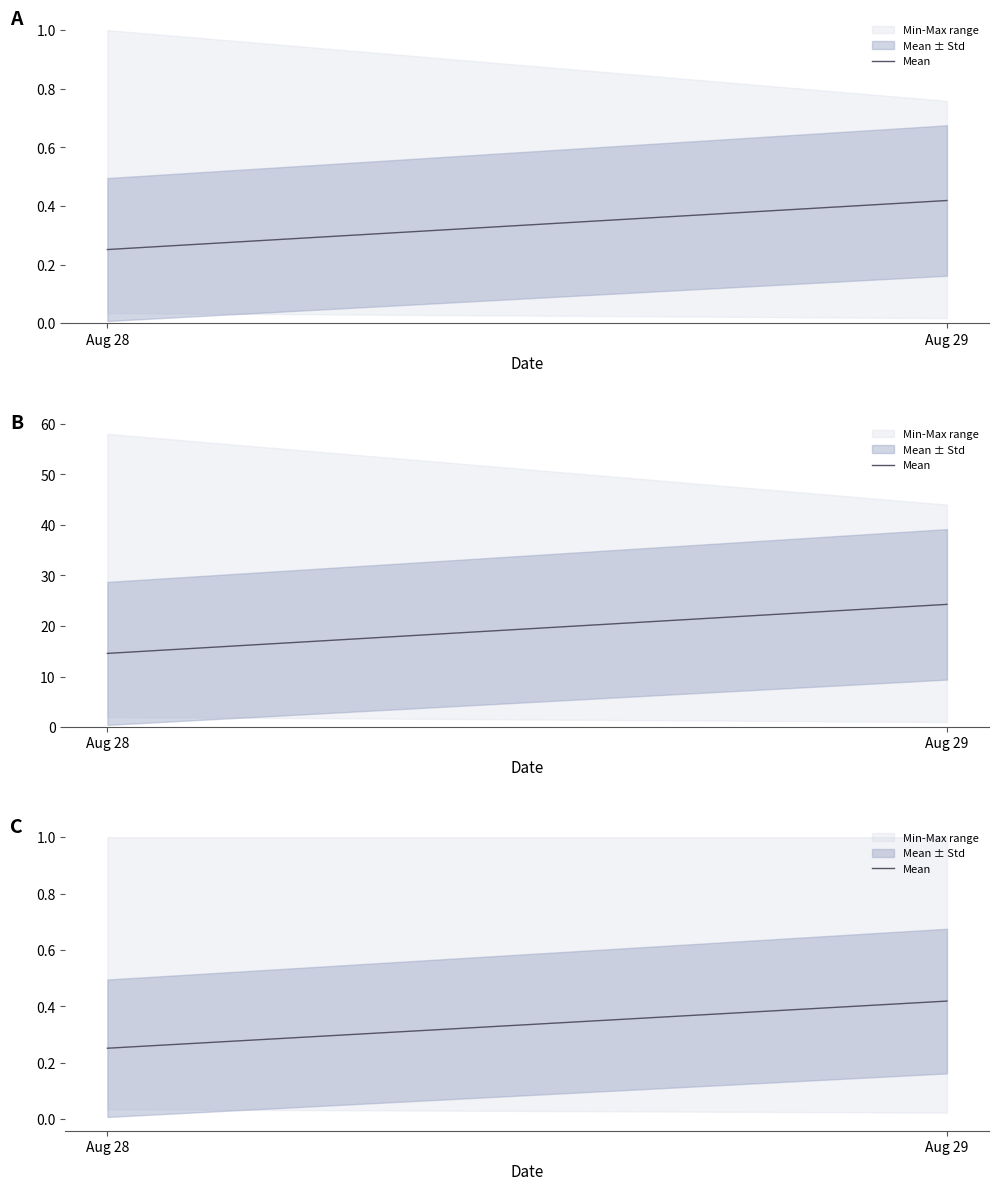

What is the value of the 2nd point from the left?

0.4